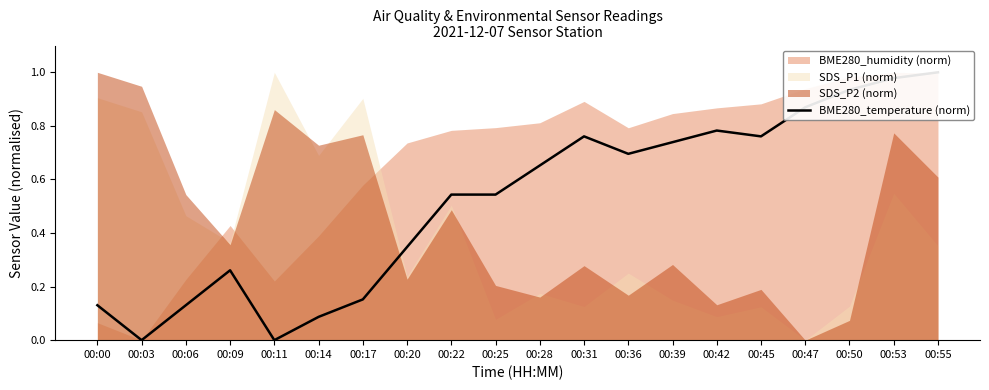

What is the sum of the values at 00:42 and 00:20?

1.1